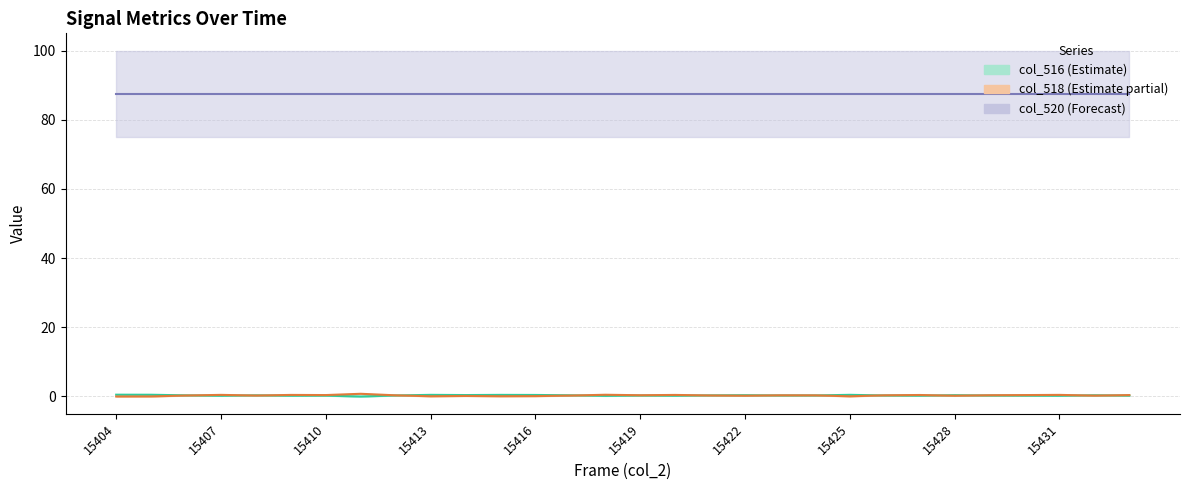

List the labels in order of col_516 value, largest first.

15404, 15405, 15425, 15413, 15415, 15416, 15414, 15428, 15422, 15432, 15417, 15408, 15406, 15421, 15424, 15412, 15423, 15426, 15419, 15429, 15430, 15433, 15410, 15427, 15420, 15409, 15431, 15407, 15418, 15411